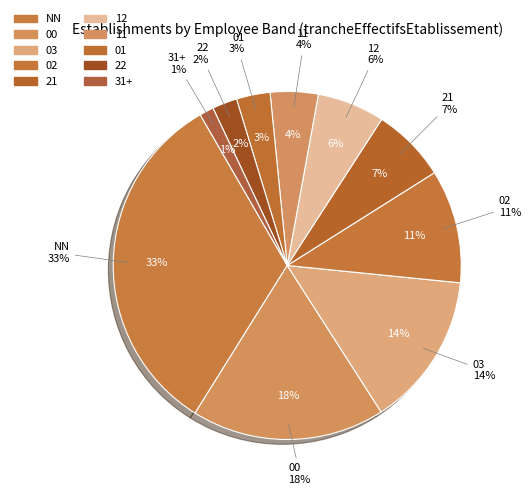

Which slice is the largest?

NN